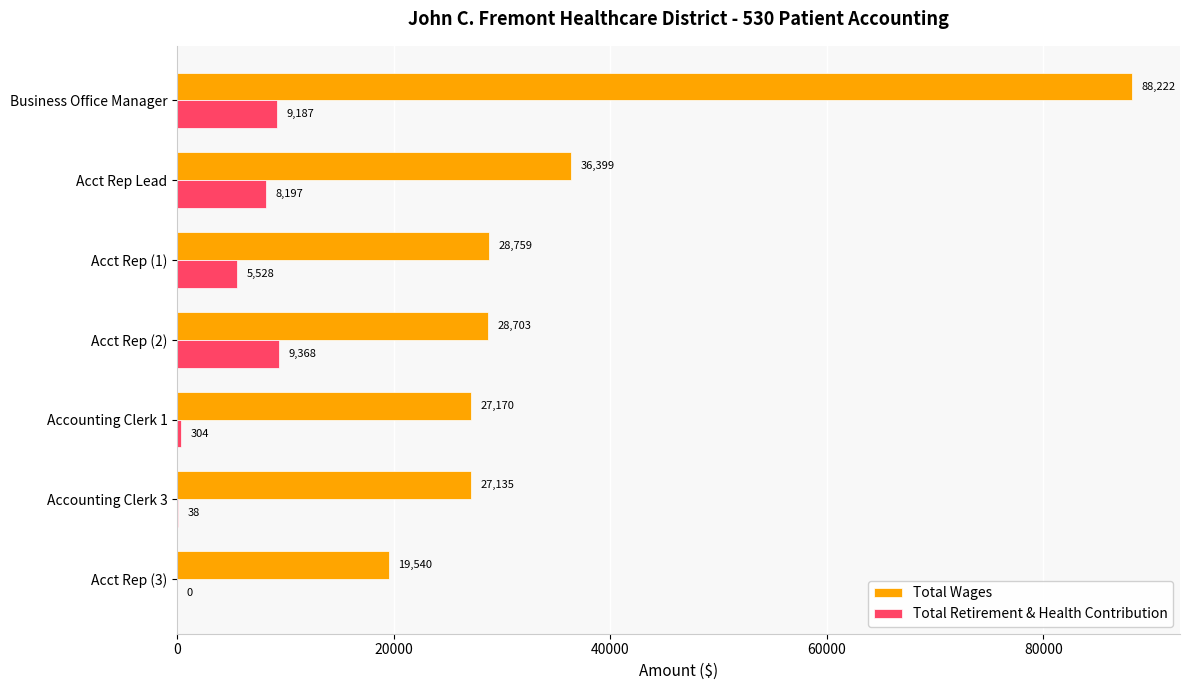

What are all the series names shown in the legend?

Total Wages, Total Retirement & Health Contribution